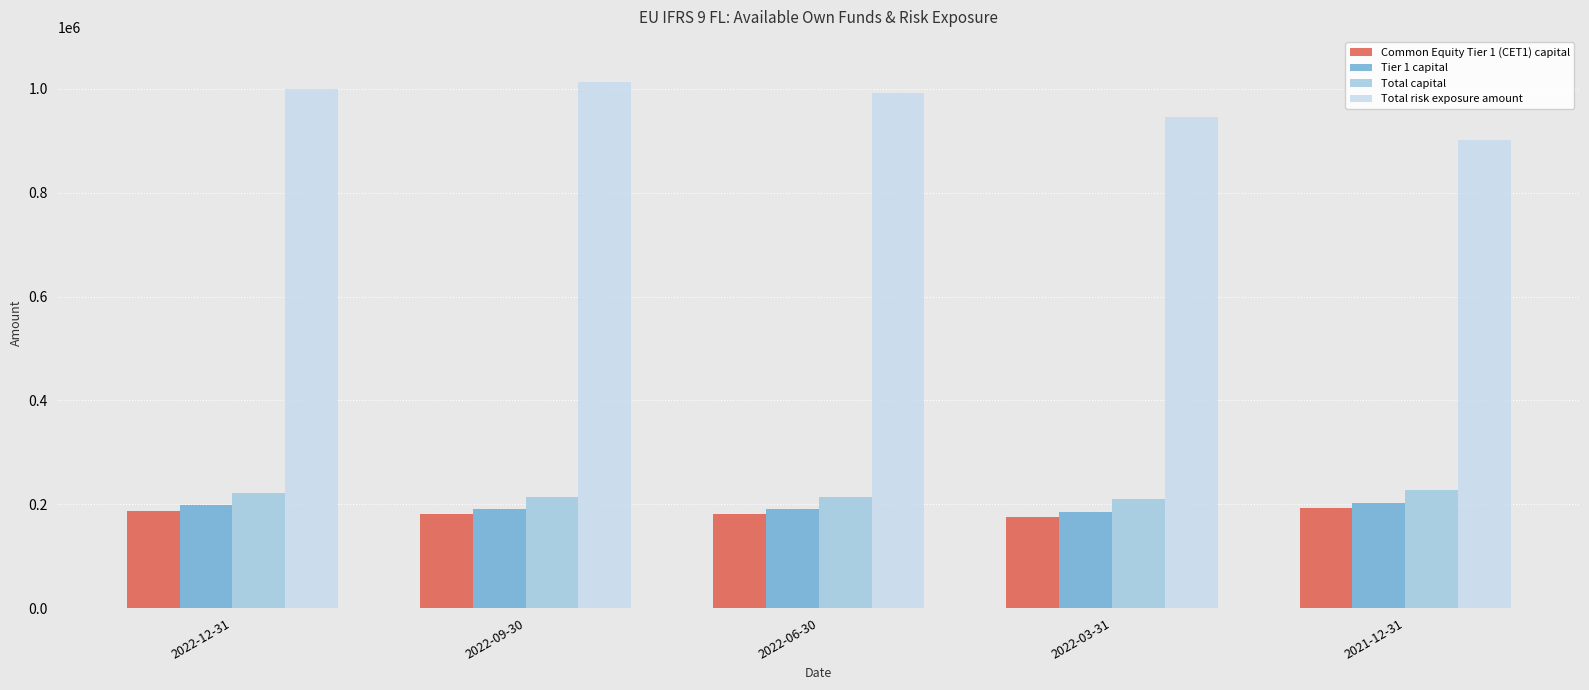

What is the label of the 2nd bar from the right?

2022-03-31